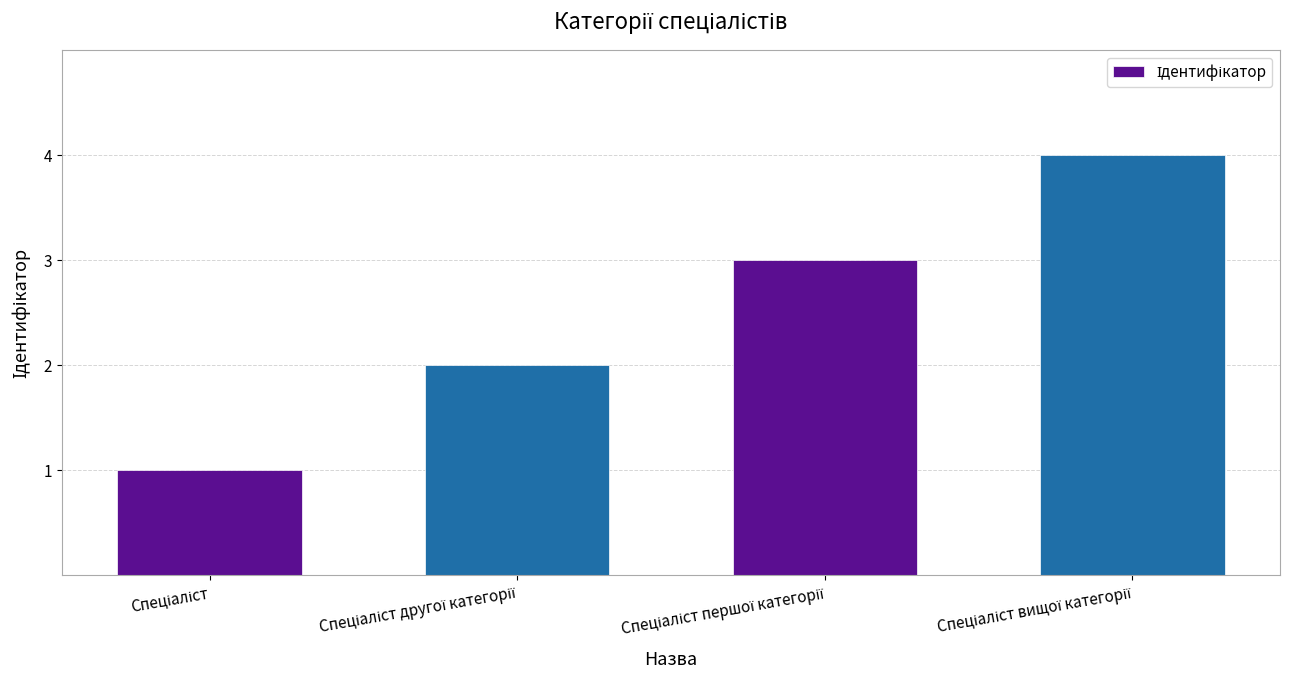

What is the sum of all values?

10